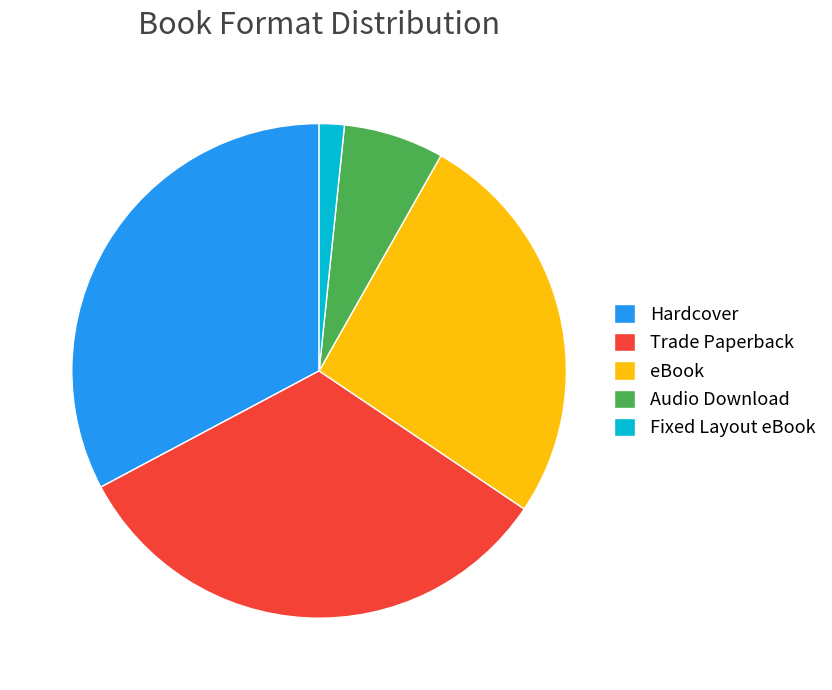

Does Fixed Layout eBook represent more than half of the total?

No